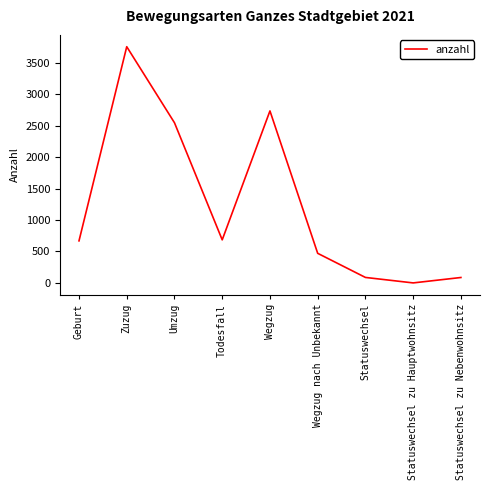

Which category has the lowest value across all series?

Statuswechsel zu Hauptwohnsitz